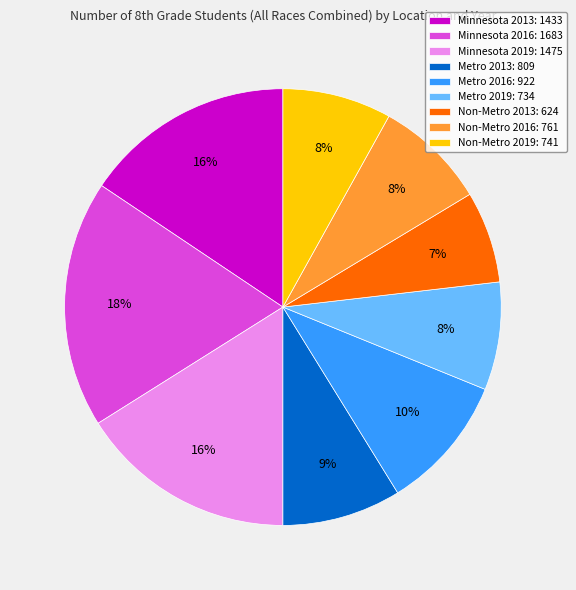

Which slice is the largest?

Minnesota 2016